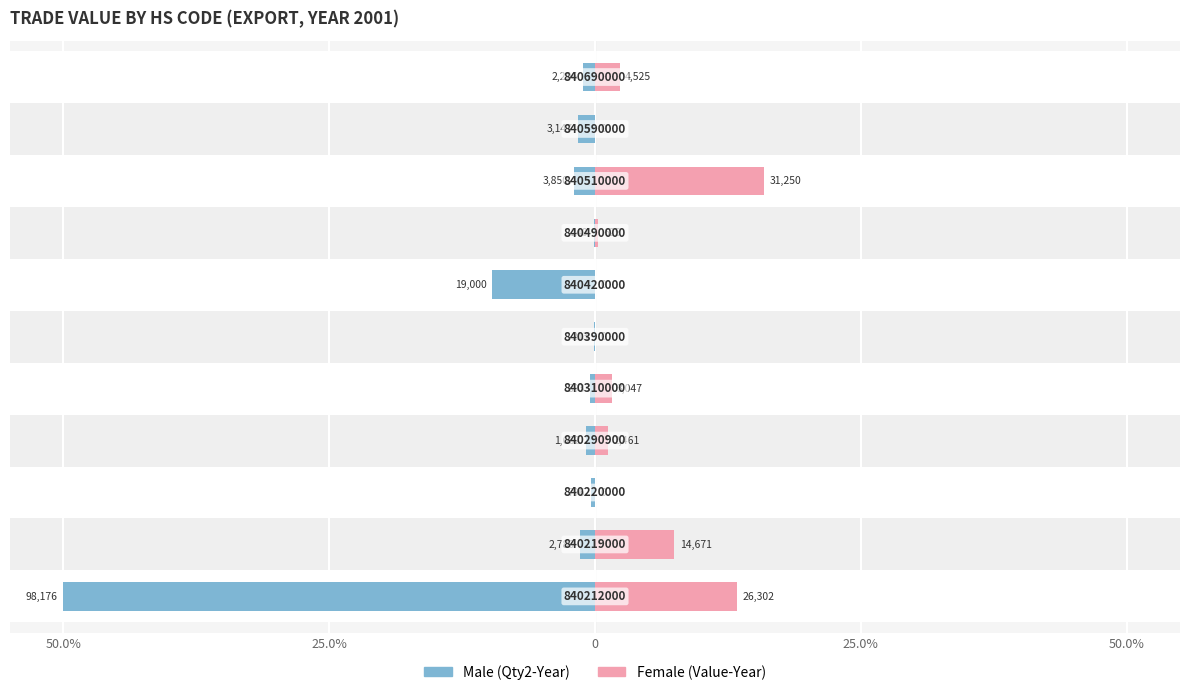

Is the value of Male at 25.0% greater than the value of Female at 0?

No